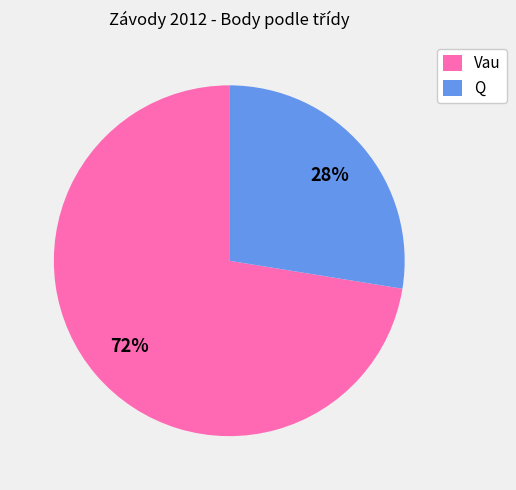

What is the ratio of the value at Vau to the value at Q?

2.6